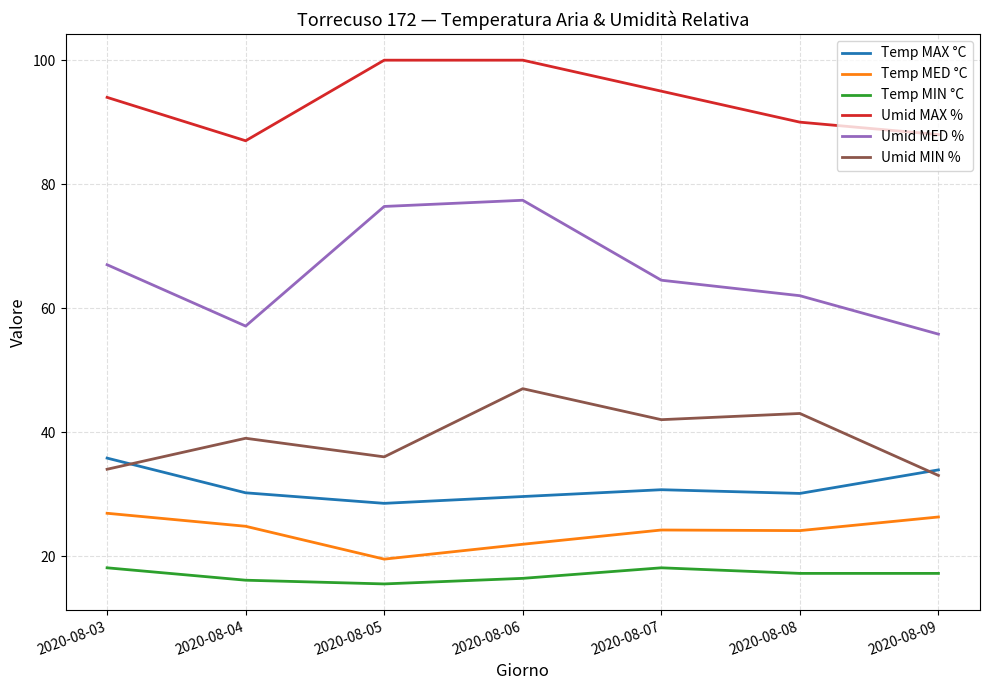

What are all the series names shown in the legend?

Temp MAX °C, Temp MED °C, Temp MIN °C, Umid MAX %, Umid MED %, Umid MIN %